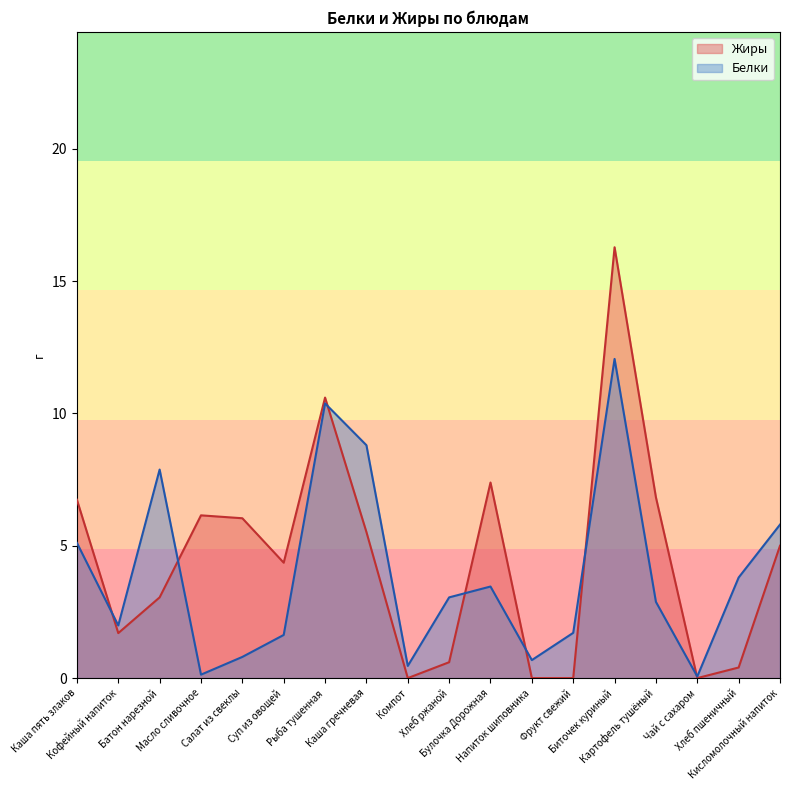

Which has a higher value, Напиток шиповника or Хлеб пшеничный?

Хлеб пшеничный